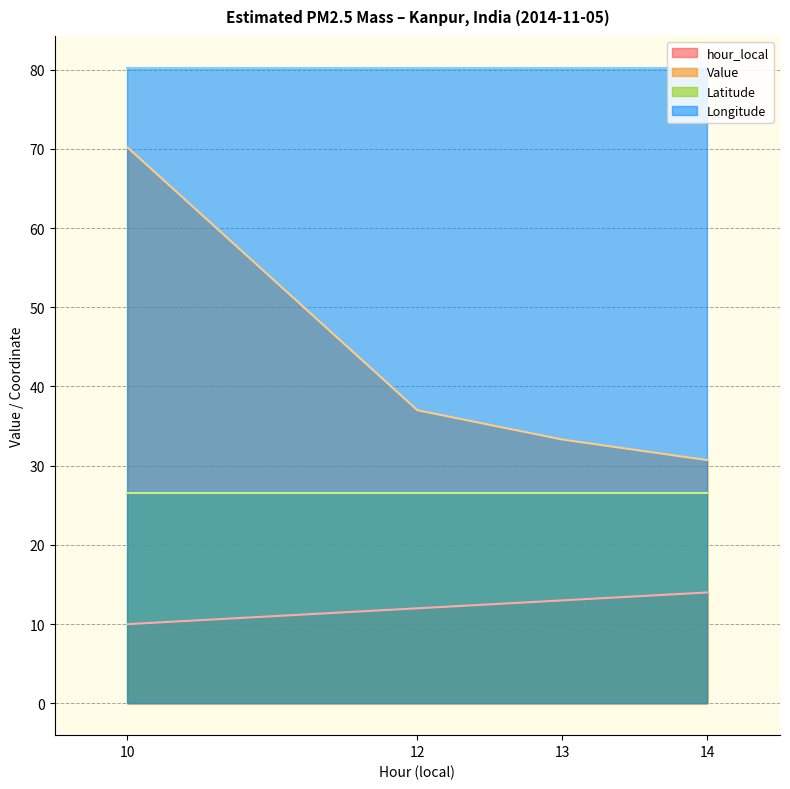

What is the sum of the Value values at 13 and 12?

70.3